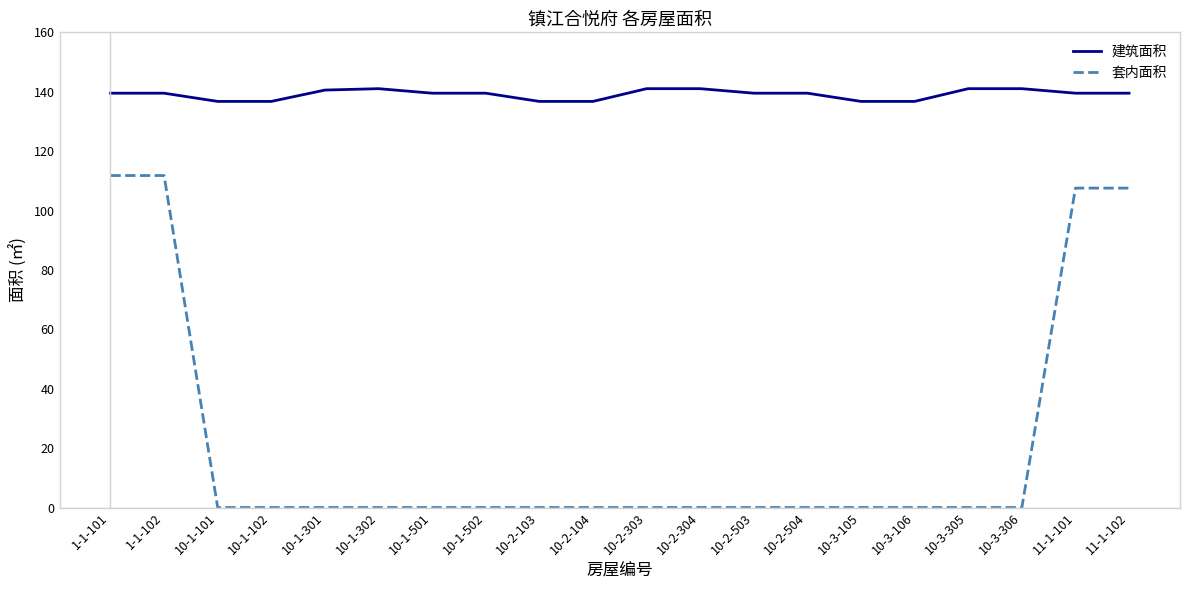

How many lines are shown in the chart?

2